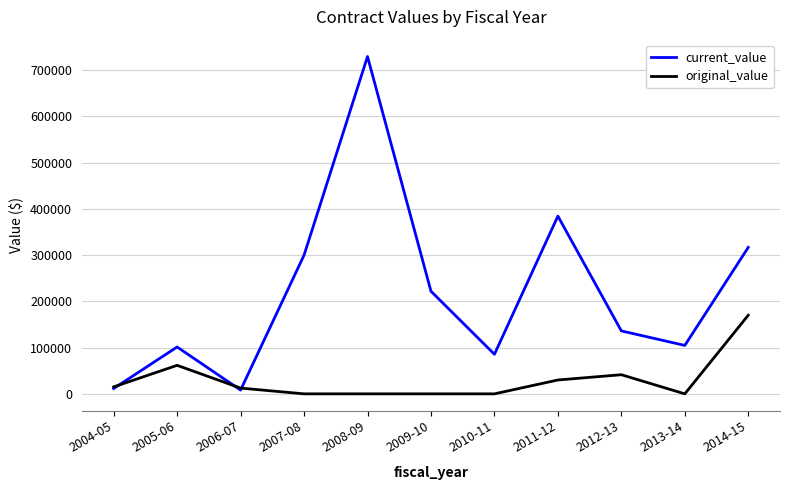

Is this an area chart (filled region under the line)?

No